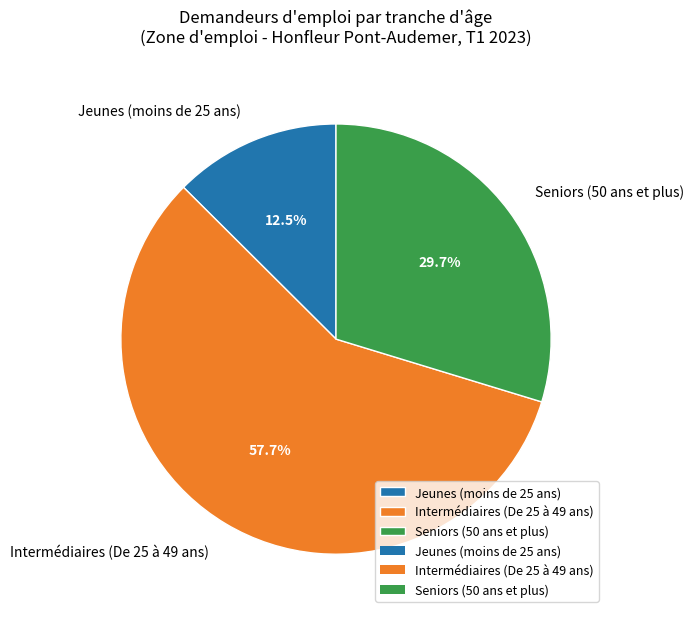

Which slice is the smallest?

Jeunes (moins de 25 ans)